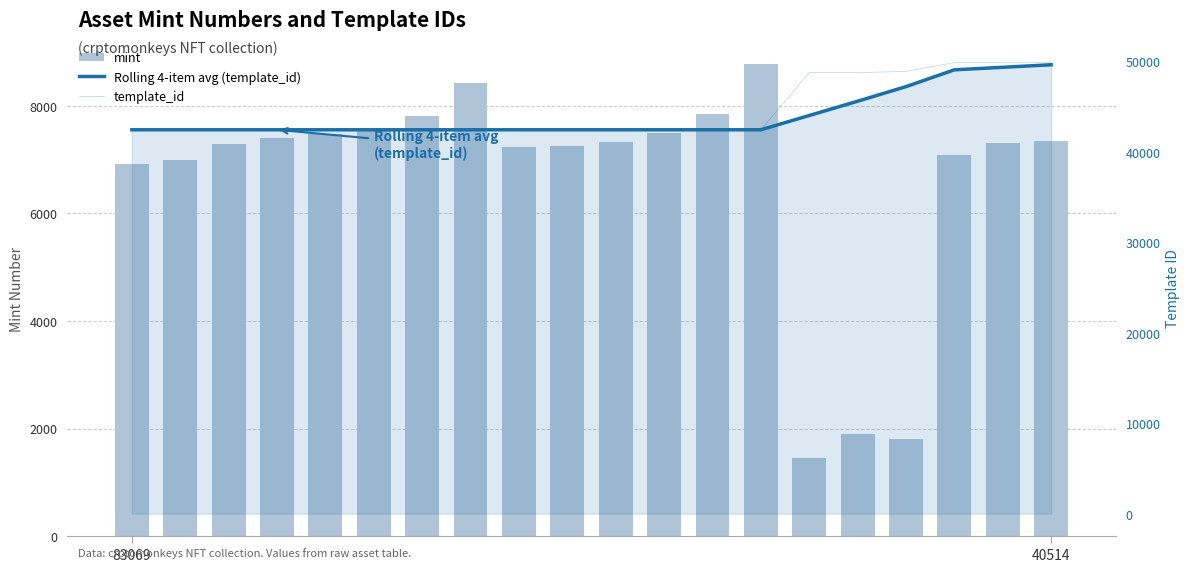

Are the bars grouped side by side (vs. stacked)?

Yes